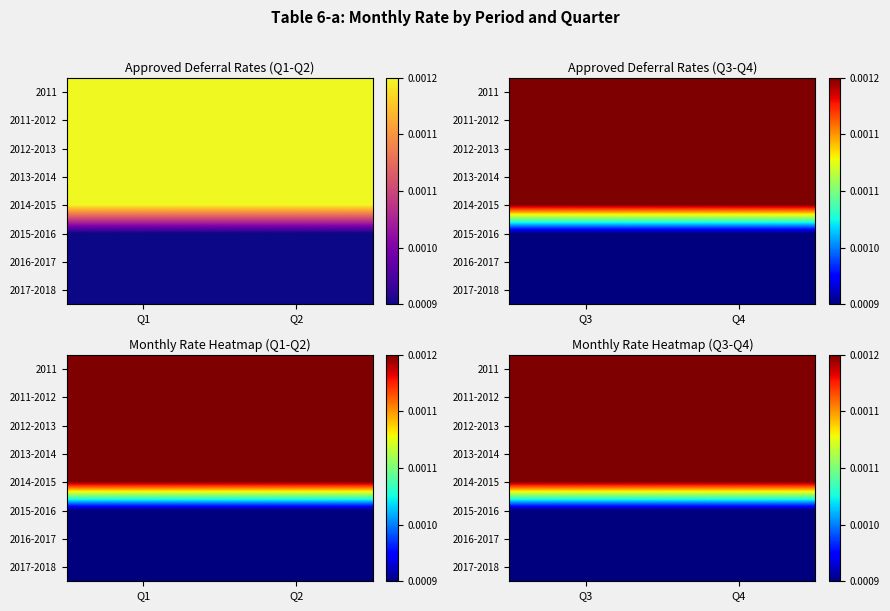

True or false: 2016-2017 has a value of 0.0 at Q3.

False